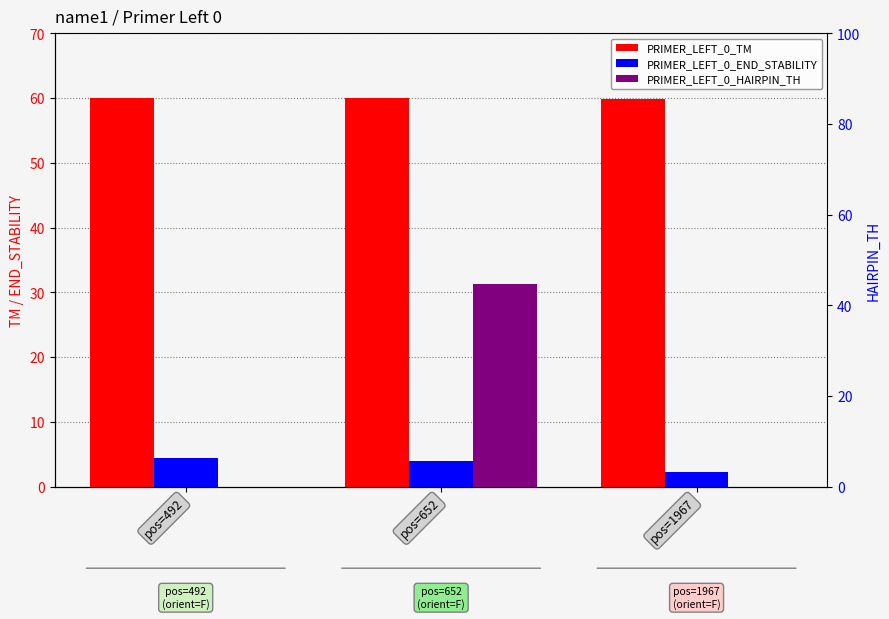

List the series in order of their overall mean, highest first.

PRIMER_LEFT_0_TM, PRIMER_LEFT_0_HAIRPIN_TH, PRIMER_LEFT_0_END_STABILITY